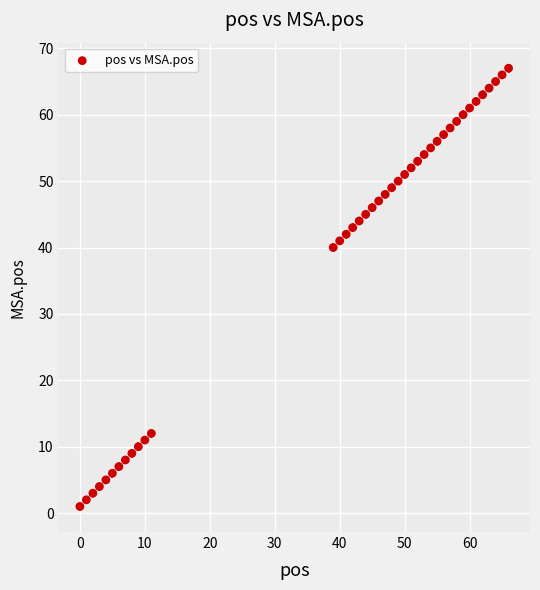

What is the range of Y values (max minus min)?

66